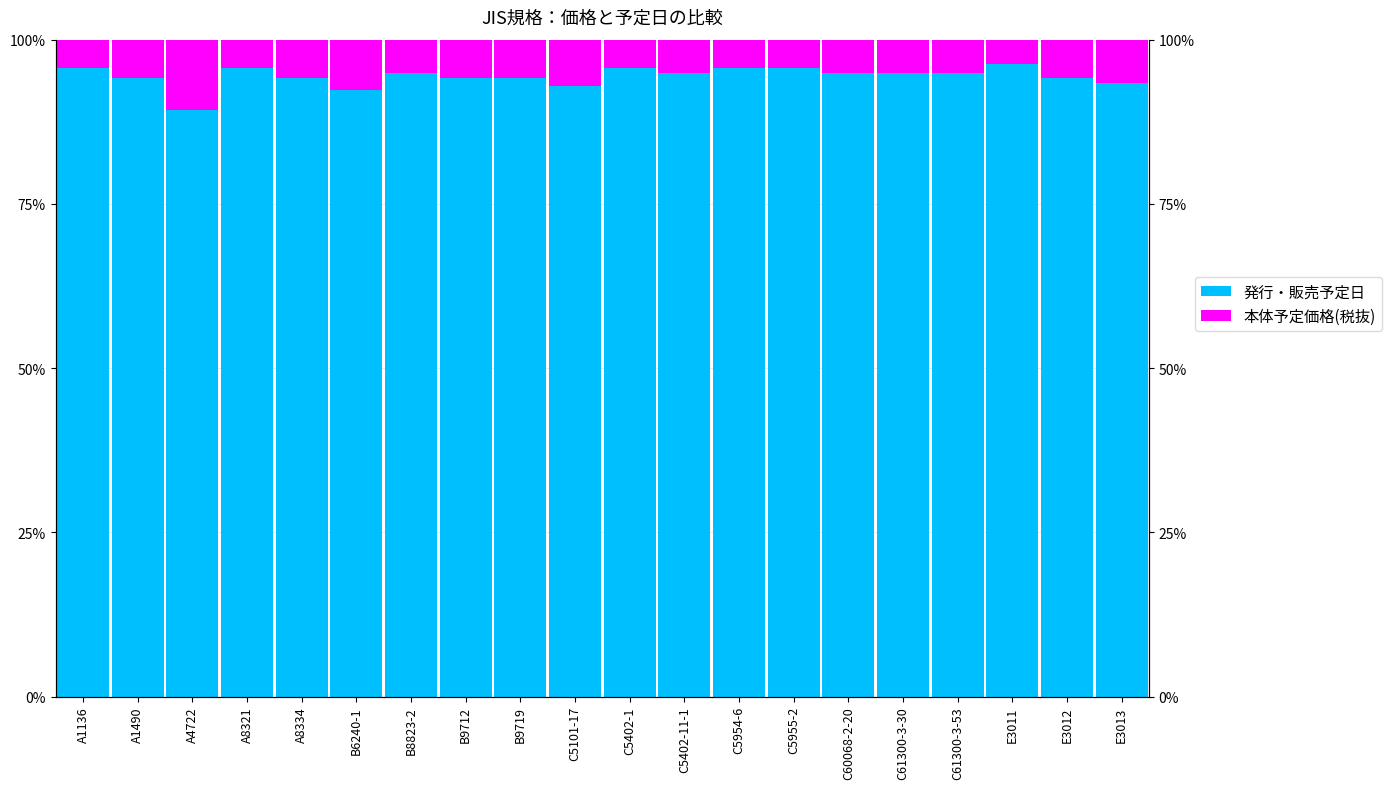

What is the label of the 13th bar from the right?

B9712